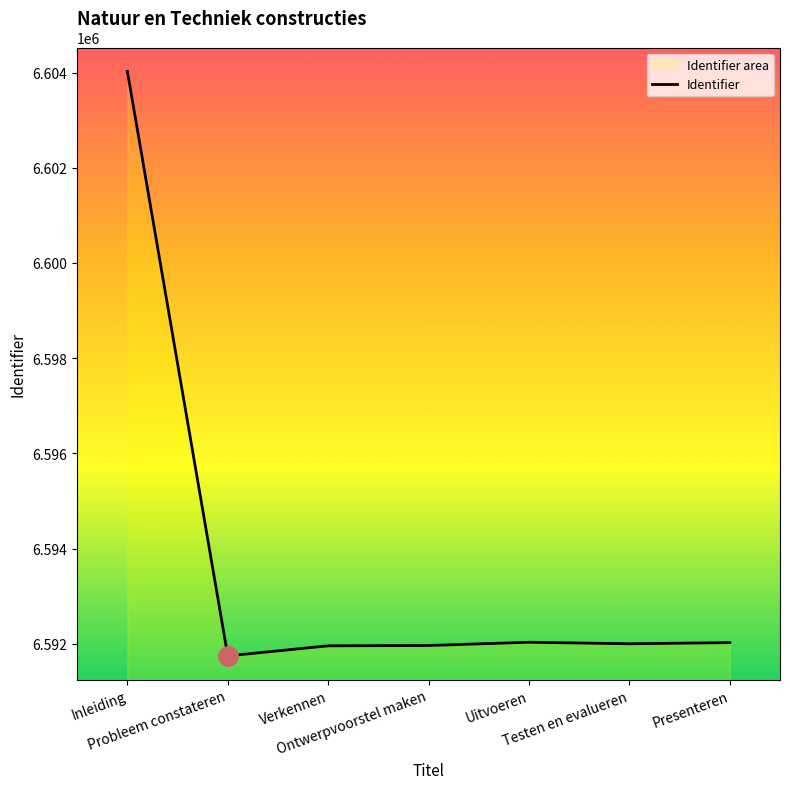

Is it true that the value at Probleem constateren is 10796901?

False